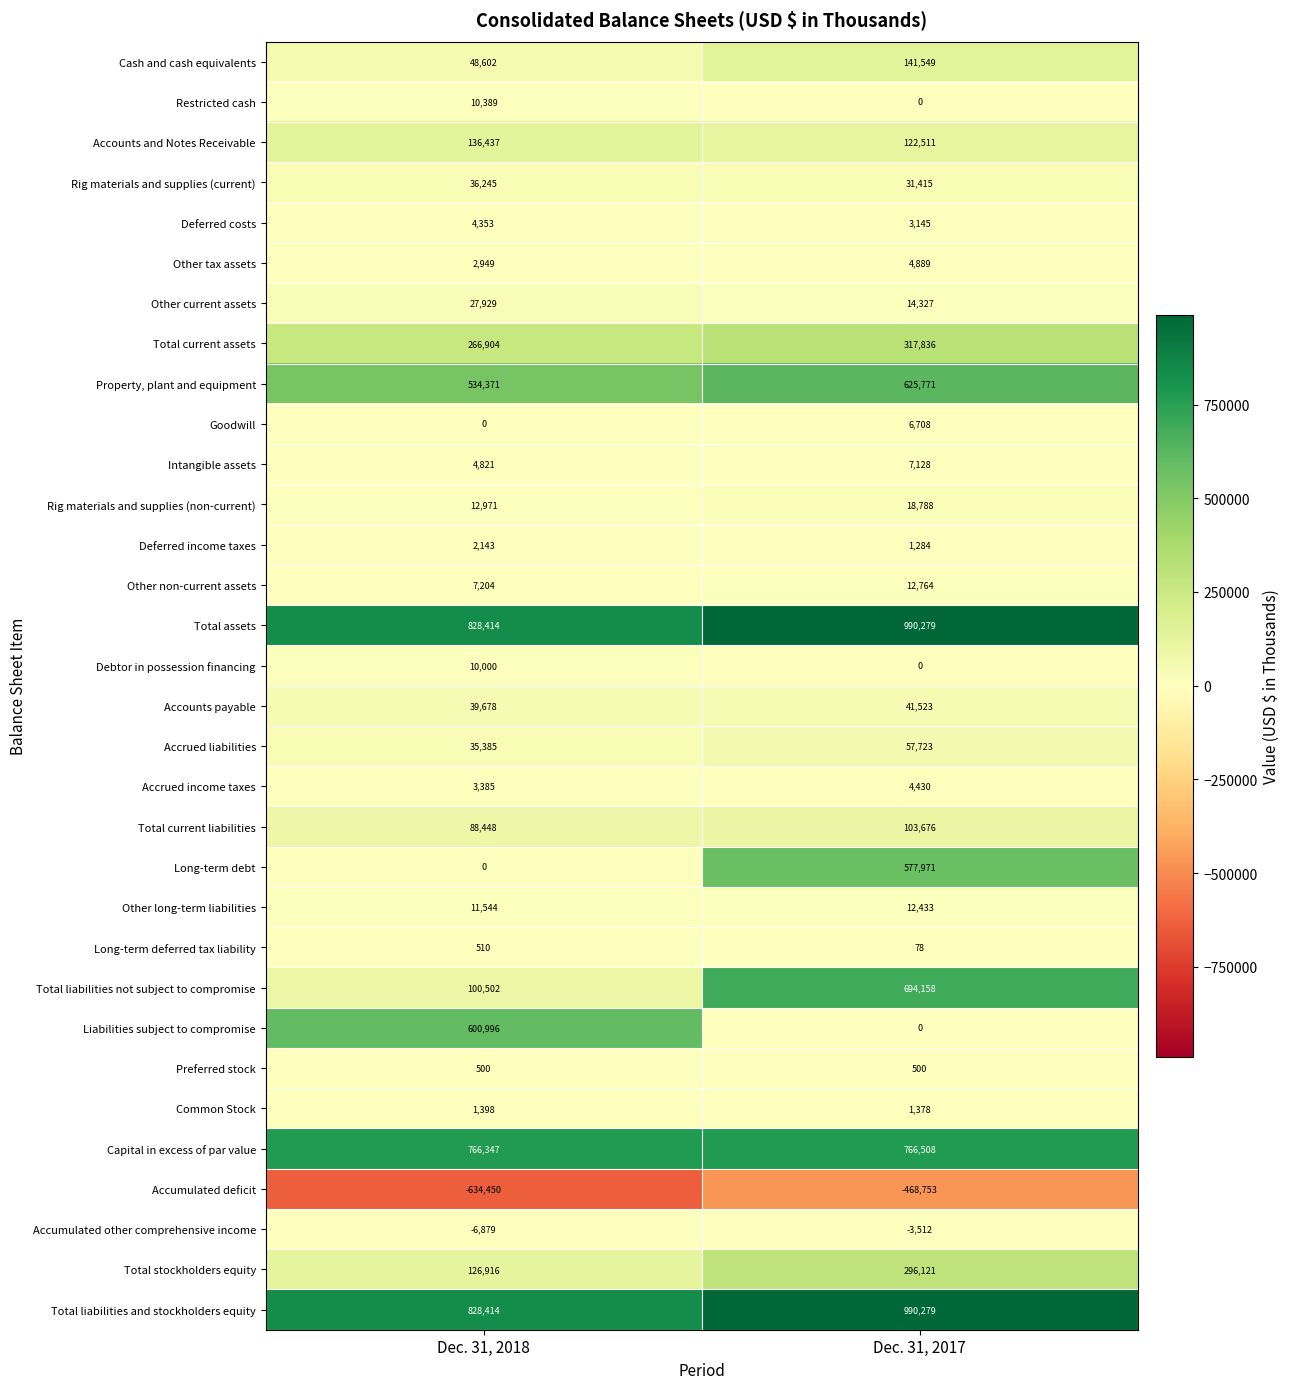

What is the approximate value of Total liabilities and stockholders equity at Dec. 31, 2018, to the nearest 50?

828400